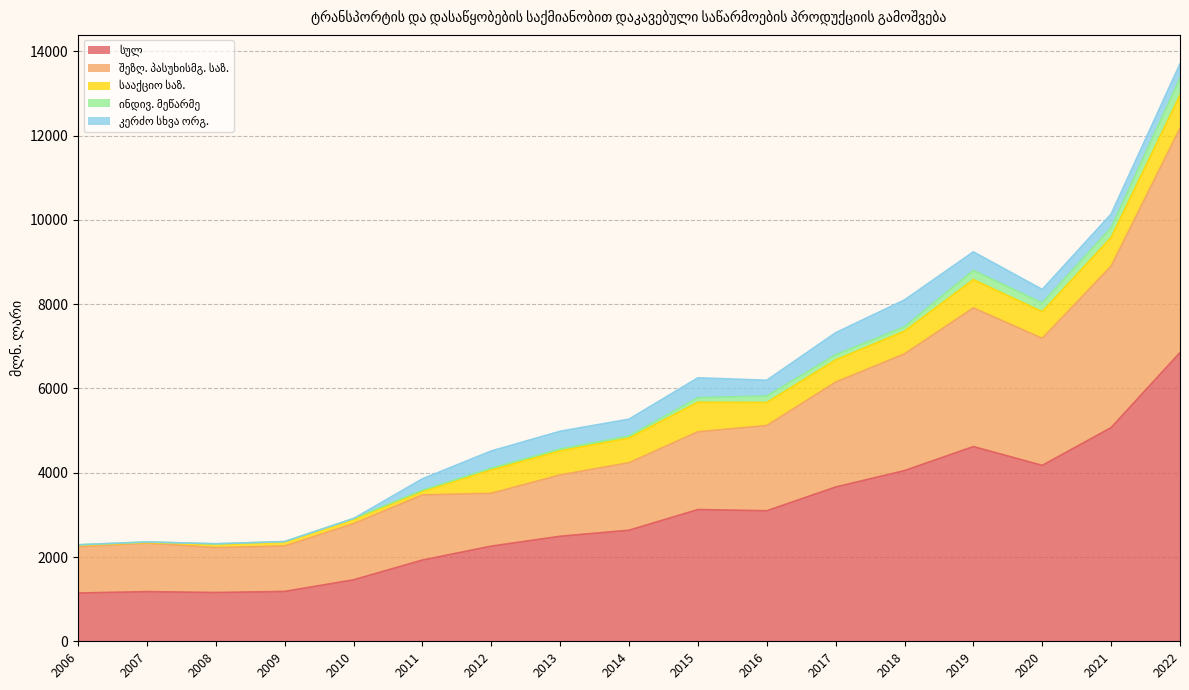

What is the sum of the სულ values at 2007 and 2010?

2638.1